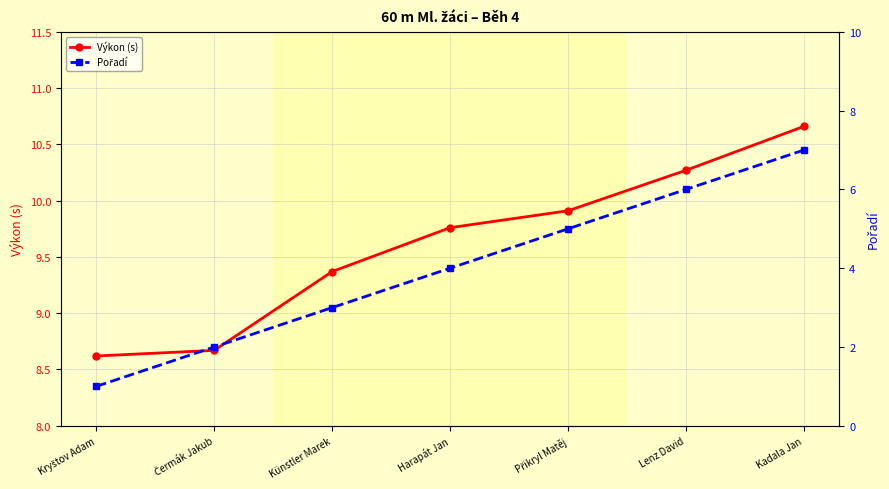

True or false: Pořadí has more than 2 interior local peaks.

False